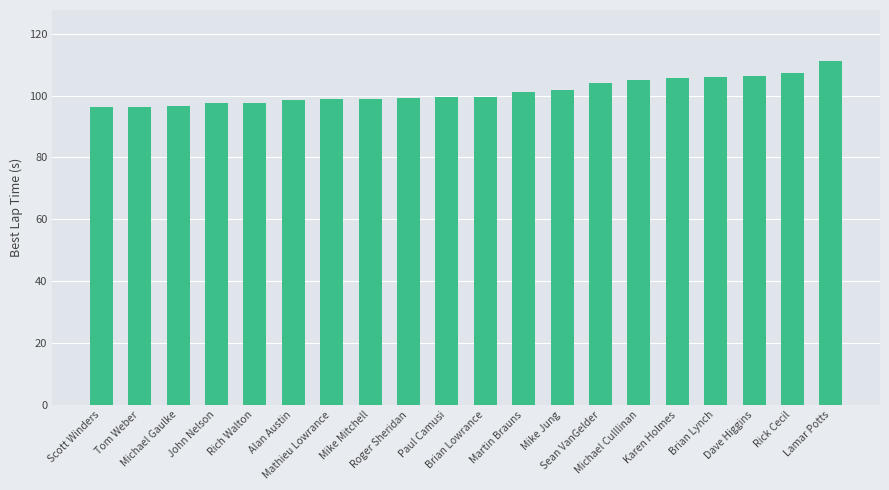

What is the greatest value displayed?

111.0